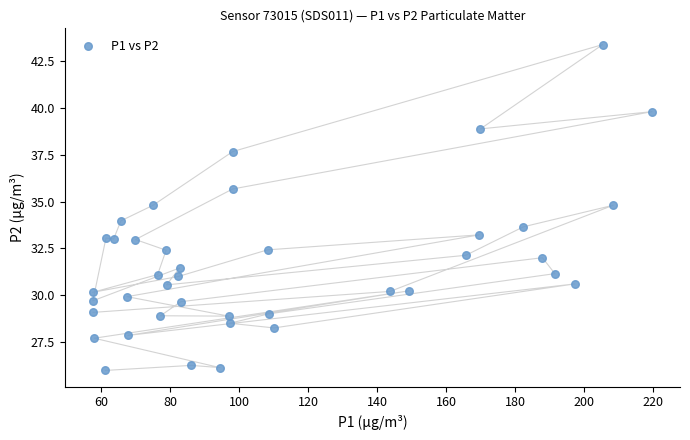

What is the range of Y values (max minus min)?

17.4